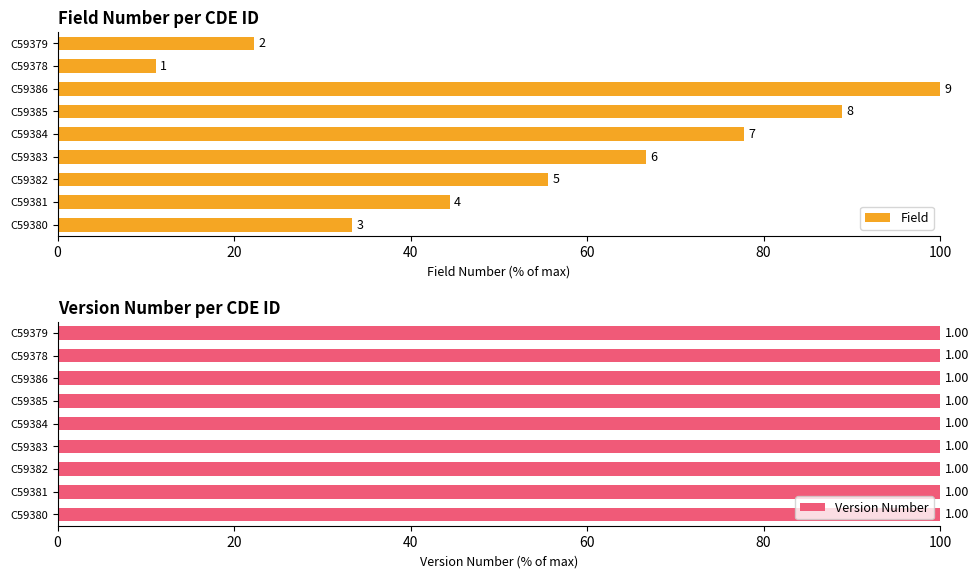

Which series has the widest spread of values?

Field